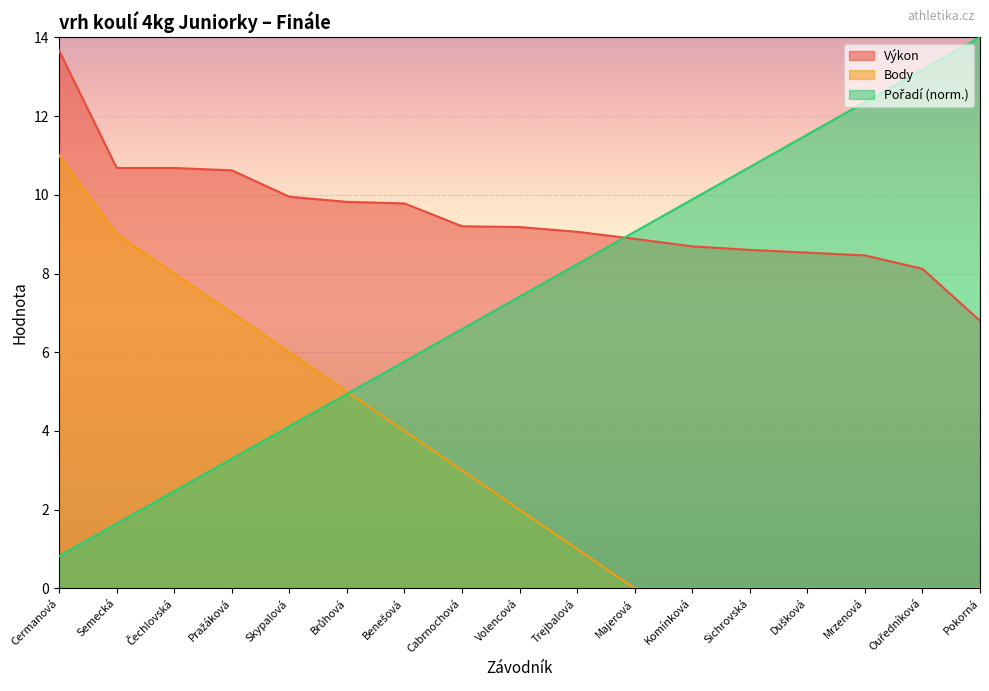

Which series changed the most between Dušková and Pokorná?

Pořadí